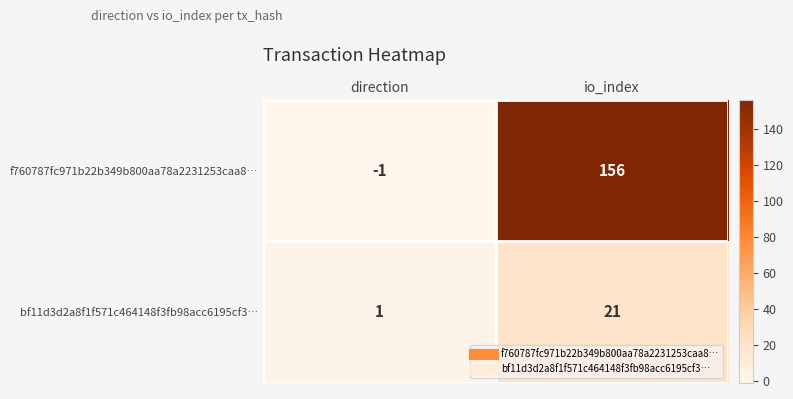

List the series in order of their peak value, lowest first.

bf11d3d2a8f1f571c464148f3fb98acc6195cf3…, f760787fc971b22b349b800aa78a2231253caa8…